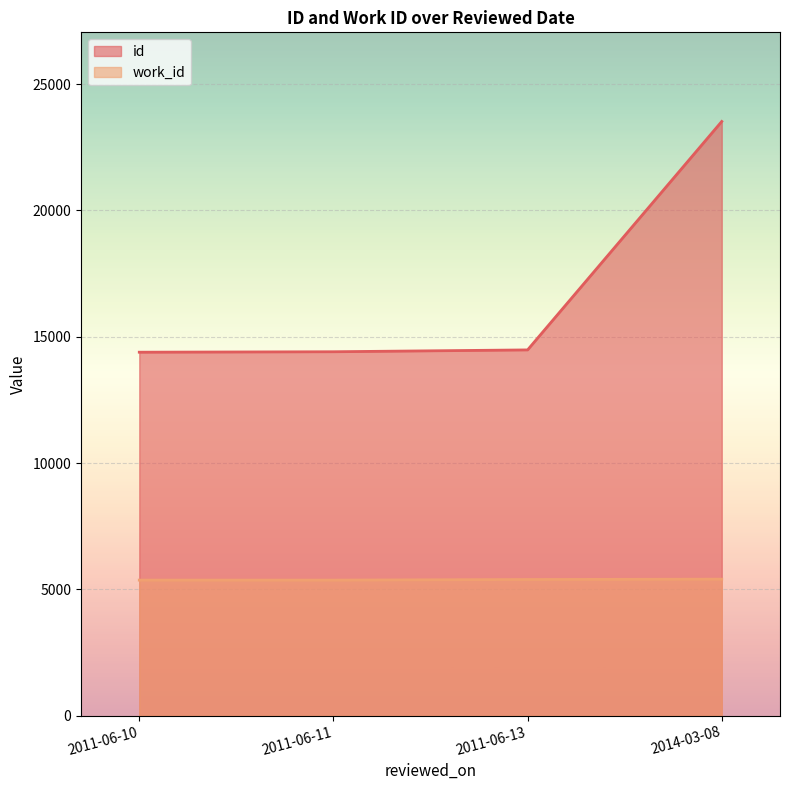

Rank the series by their average value, from highest to lowest.

id, work_id